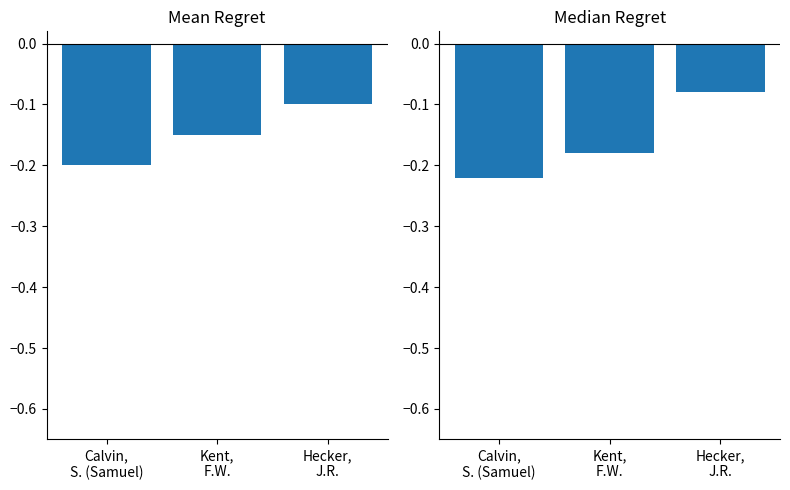

Is it true that Median Regret equals -0.3 at Kent,
F.W.?

False